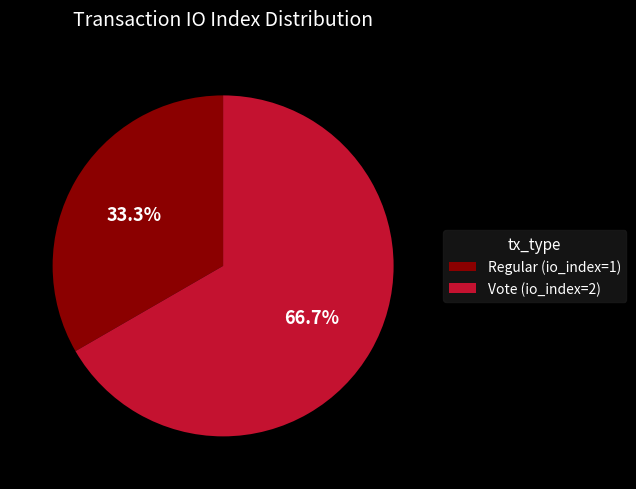

Which category has the smallest portion of the pie?

Regular (io_index=1)